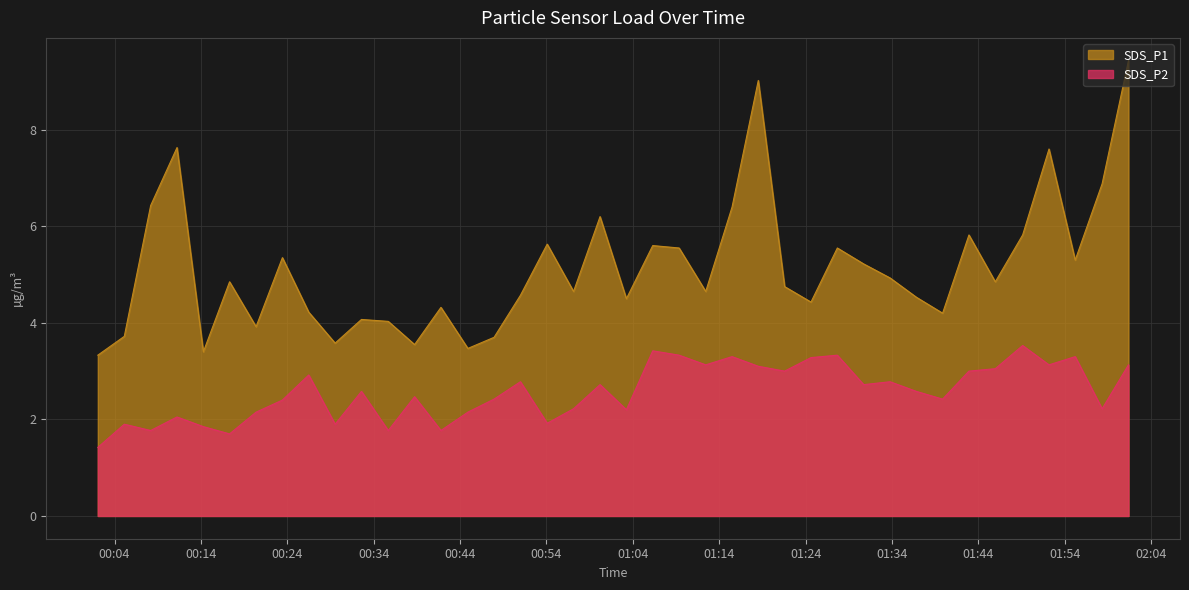

In SDS_P1, how many points are lower than both neighbors (excluding endpoints)?

12